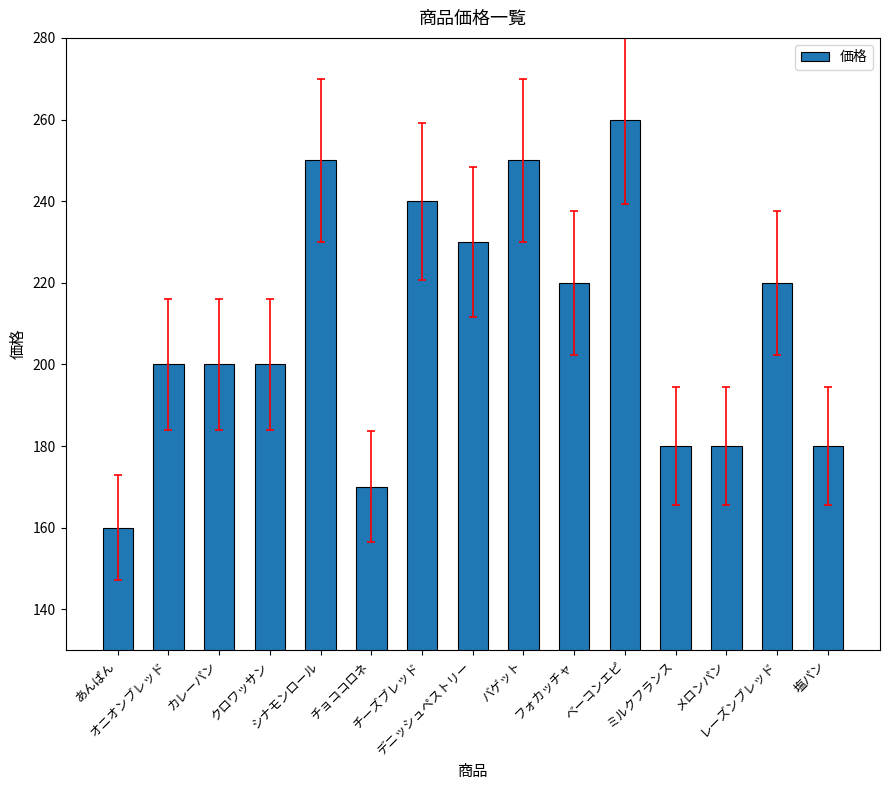

Reading left to right, transcribe all the data shown in this chart.

あんぱん=160	オニオンブレッド=200	カレーパン=200	クロワッサン=200	シナモンロール=250	チョココロネ=170	チーズブレッド=240	デニッシュペストリー=230	バゲット=250	フォカッチャ=220	ベーコンエピ=260	ミルクフランス=180	メロンパン=180	レーズンブレッド=220	塩パン=180